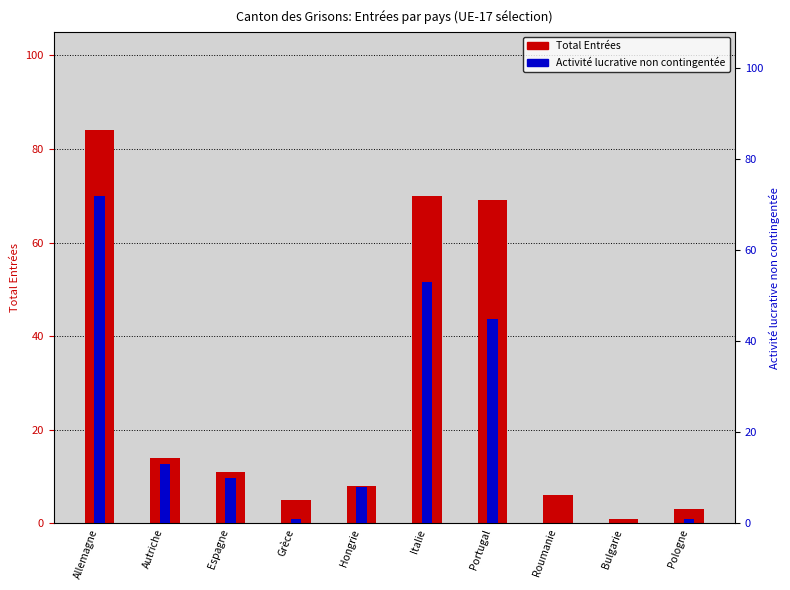

Reading right to left, what are all the values shown in this chart?

Total Entrées: Pologne=3	Bulgarie=1	Roumanie=6	Portugal=69	Italie=70	Hongrie=8	Grèce=5	Espagne=11	Autriche=14	Allemagne=84
Activité lucrative non contingentée: Pologne=1	Bulgarie=0	Roumanie=0	Portugal=45	Italie=53	Hongrie=8	Grèce=1	Espagne=10	Autriche=13	Allemagne=72